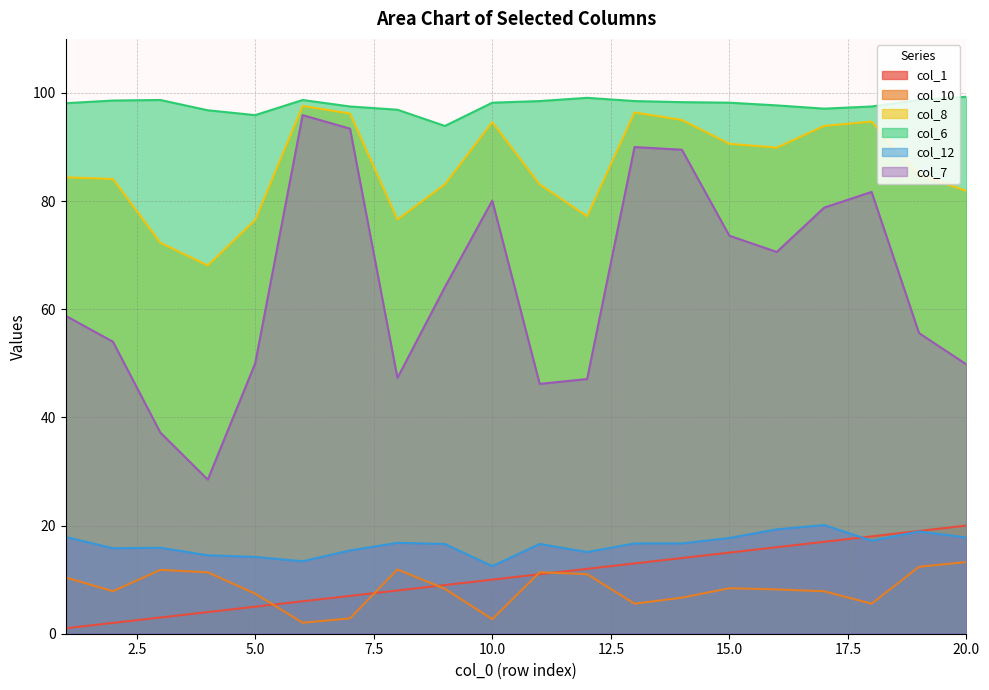

How many values in the col_12 series are below 16?

8